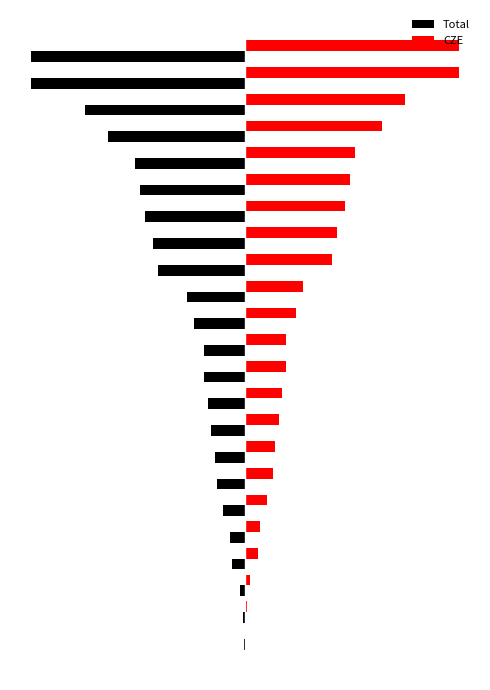

Rank the series by their average value, from lowest to highest.

Total, CZE